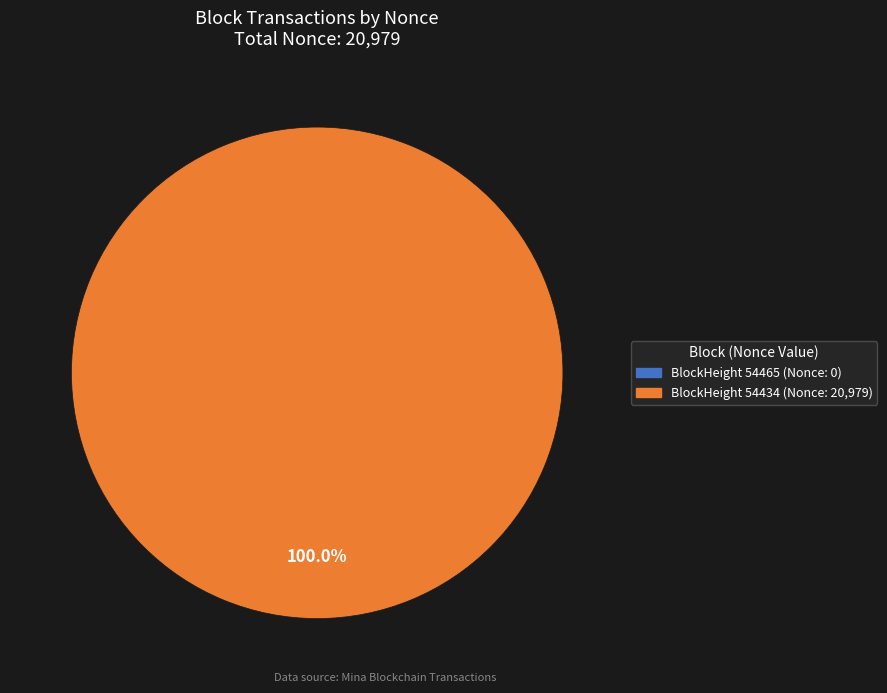

Count the number of slices in the pie.

2